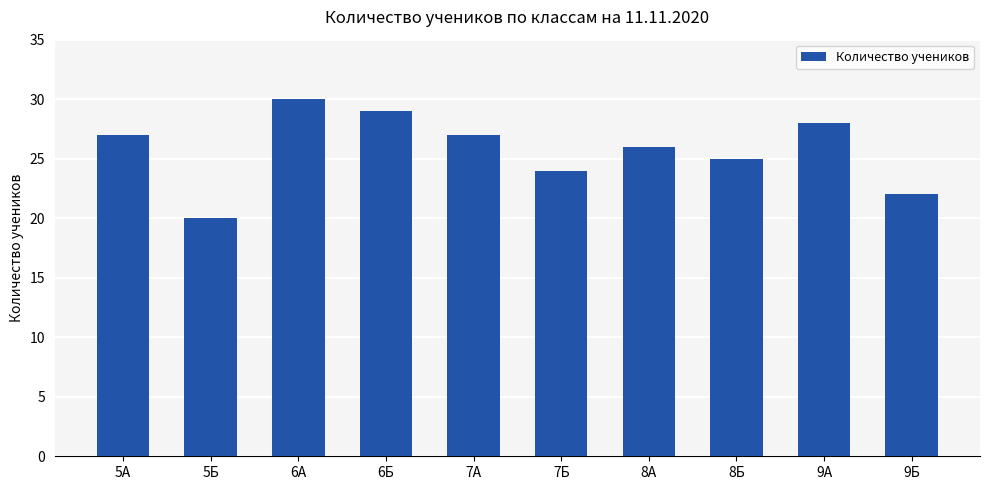

How many distinct data groups are displayed?

1